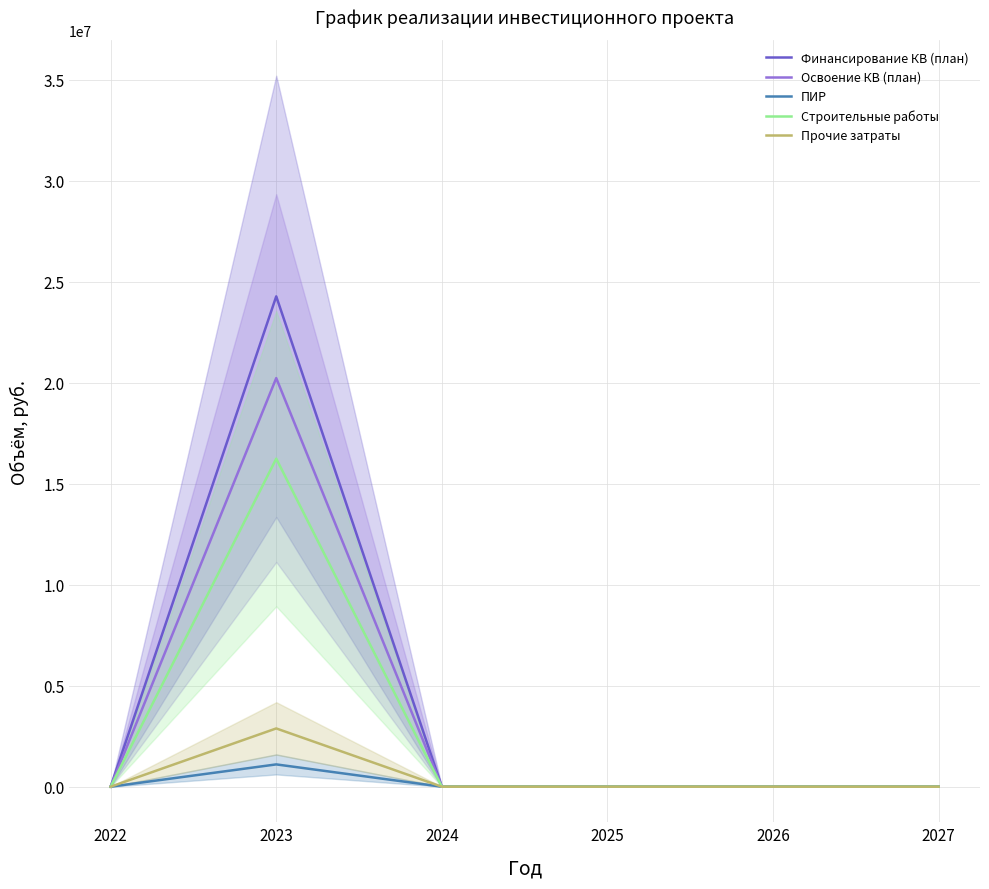

How many lines are shown in the chart?

5